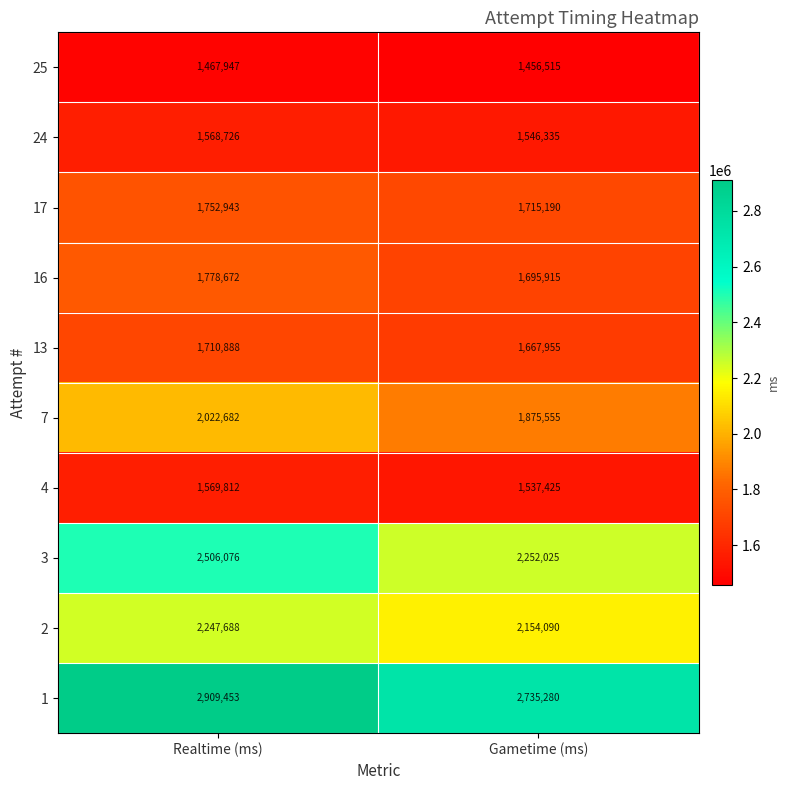

Reading left to right, transcribe all the data shown in this chart.

25: 1467947	1456515
24: 1568726	1546335
17: 1752943	1715190
16: 1778672	1695915
13: 1710888	1667955
7: 2022682	1875555
4: 1569812	1537425
3: 2506076	2252025
2: 2247688	2154090
1: 2909453	2735280